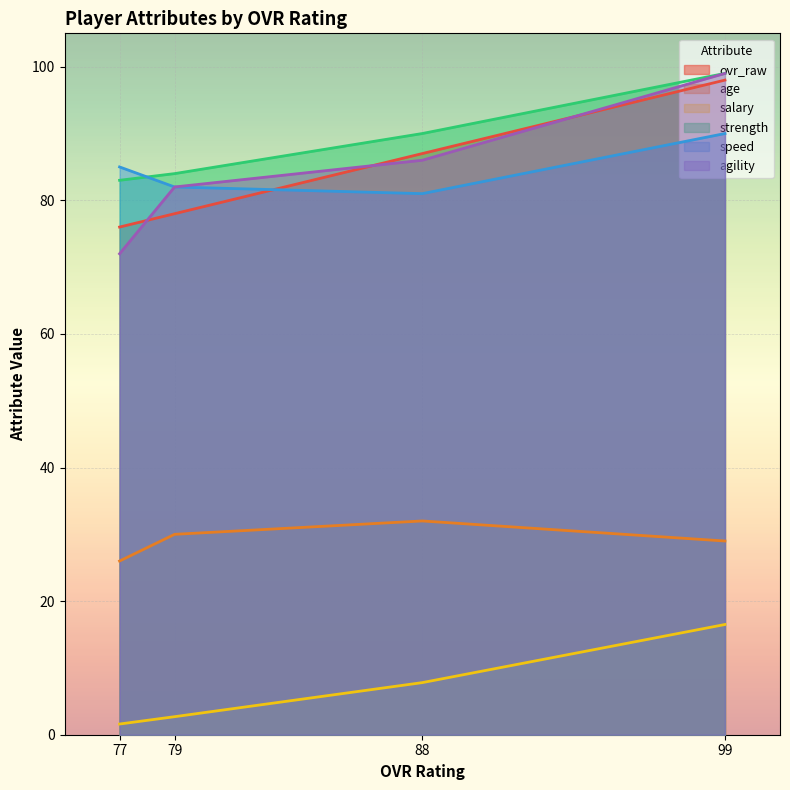

Between 88 and 77, which series saw the biggest shift?

agility